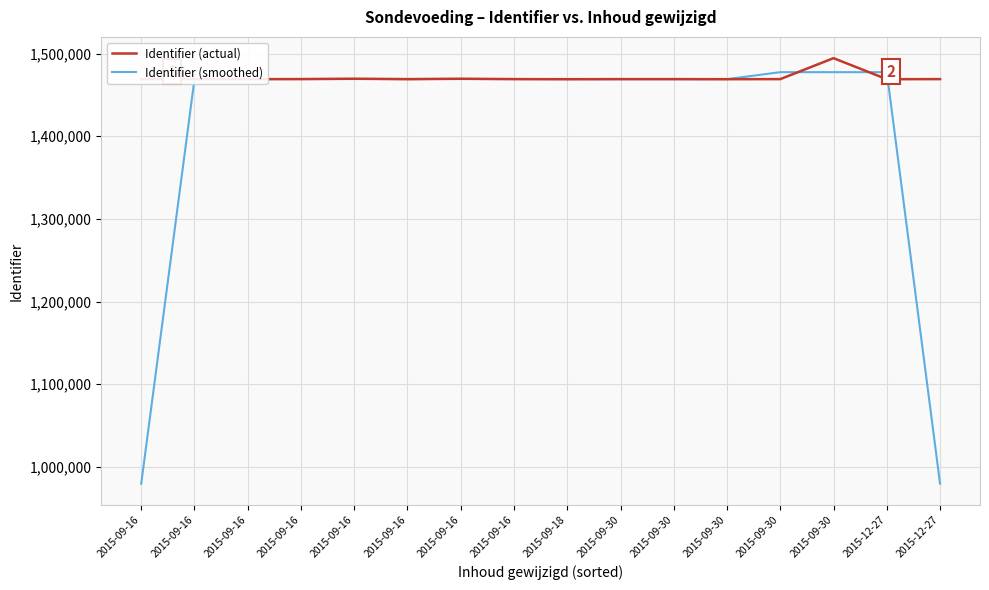

Which label corresponds to the smallest value in the chart?

2015-09-16